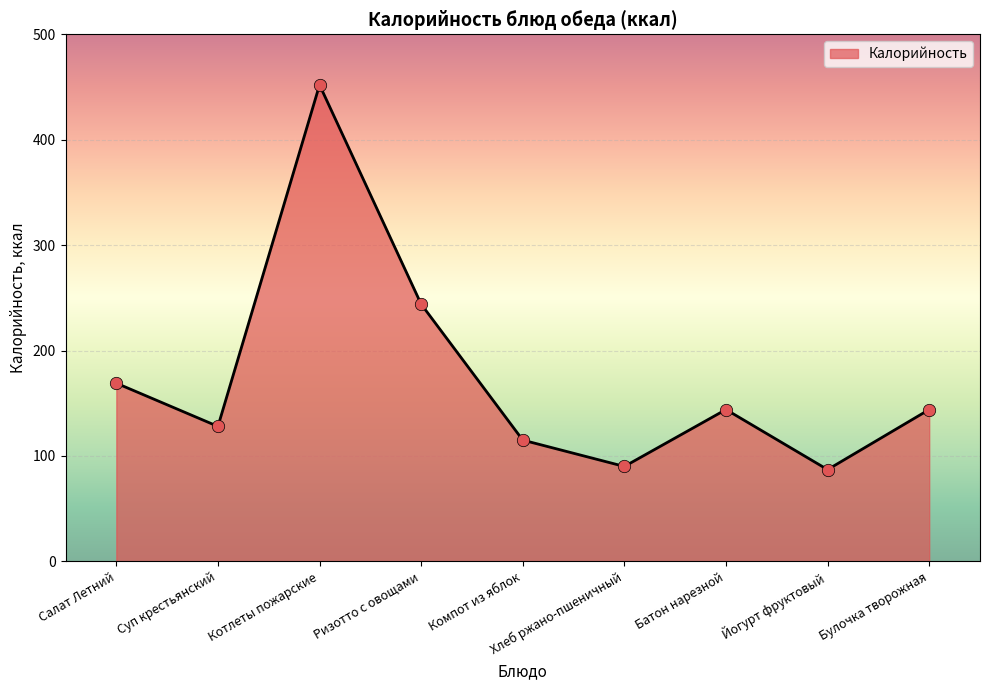

Which has a higher value, Ризотто с овощами or Хлеб ржано-пшеничный?

Ризотто с овощами